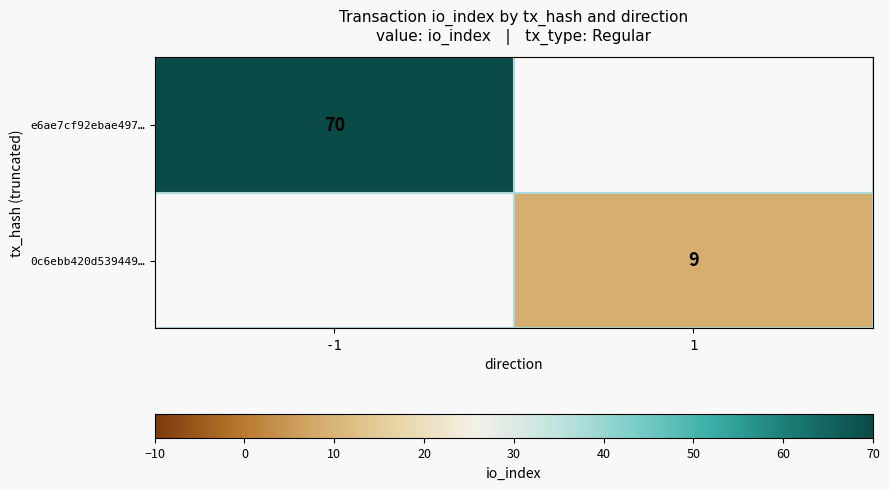

The value of 0c6ebb420d539449… at 1 is 9. True or false?

True